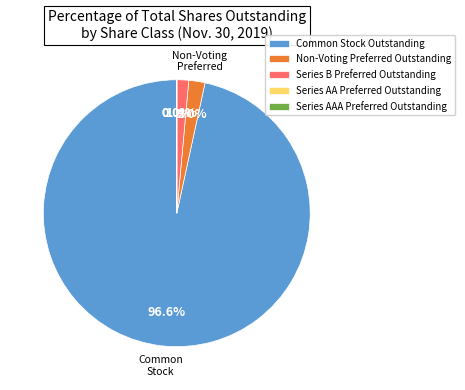

Which category has the biggest portion of the pie?

Common Stock Outstanding